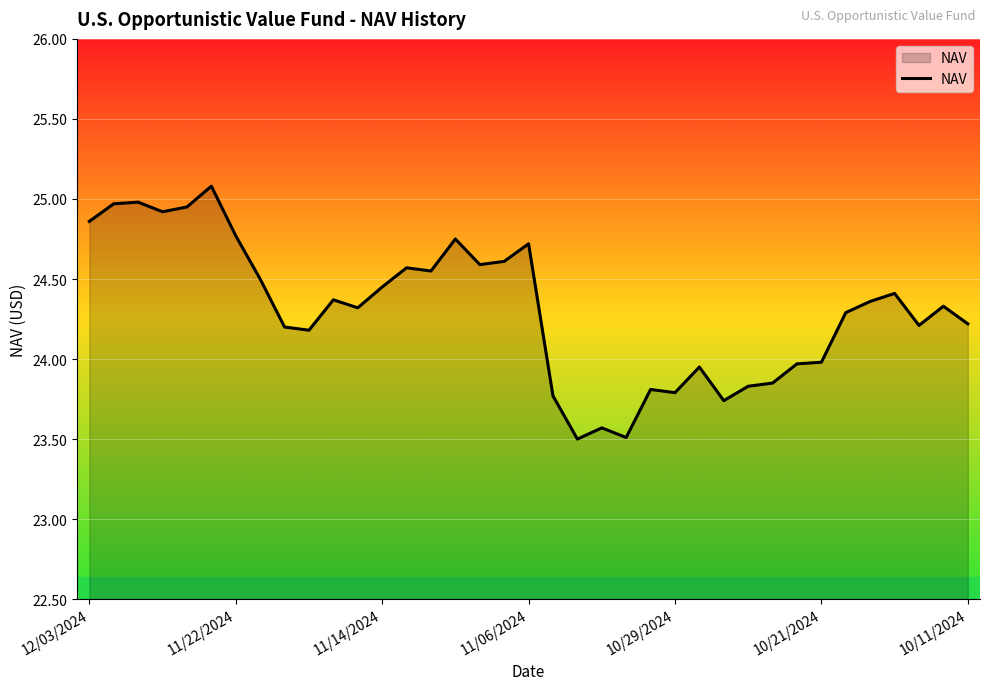

True or false: the data has more than 2 interior local peaks.

True